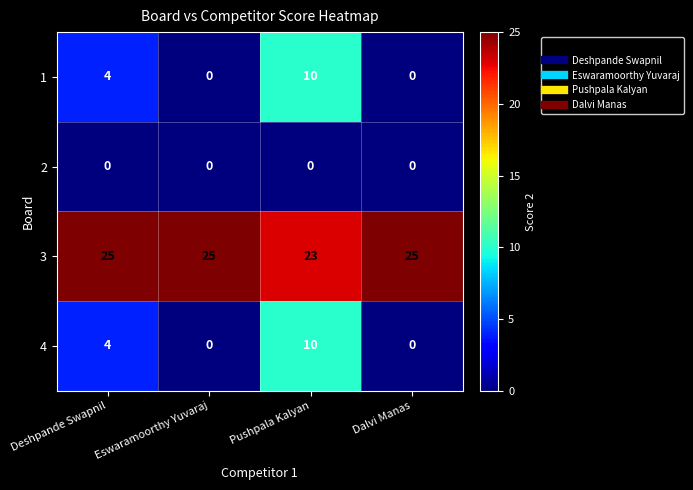

What is the difference between the 4 values at Dalvi Manas and Pushpala Kalyan?

10